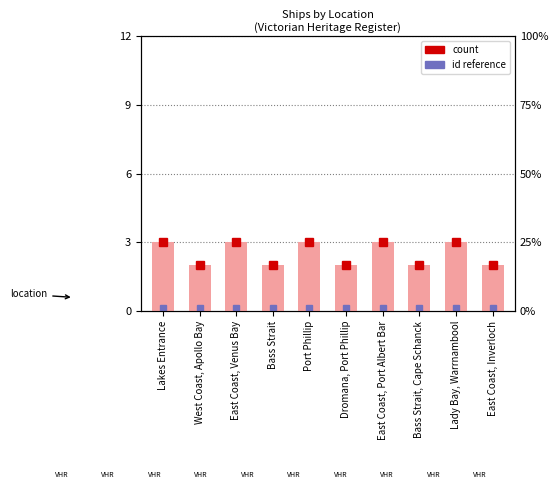

True or false: the data shows 2 at Bass Strait, Cape Schanck.

True